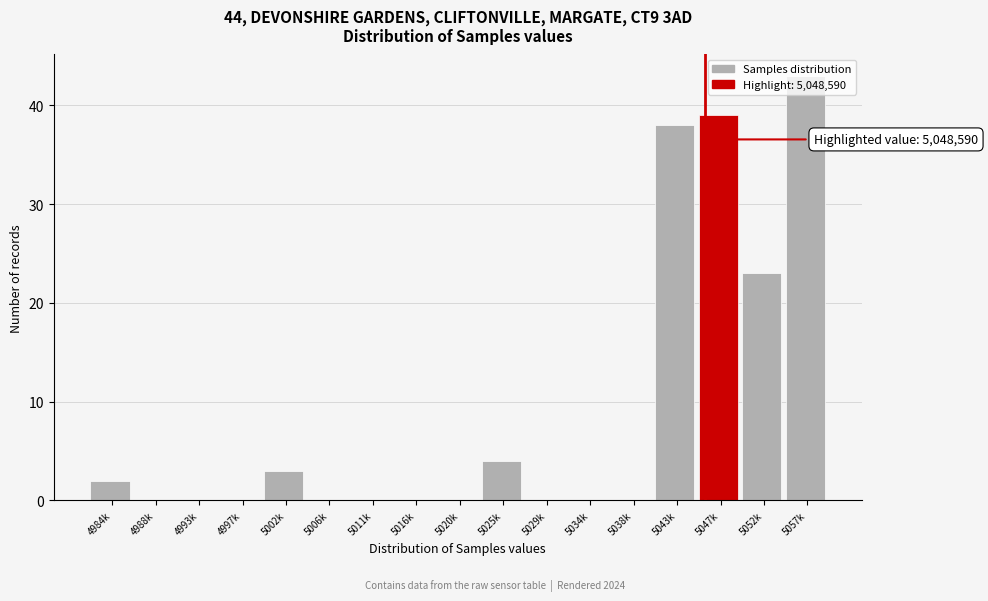

Is it true that the value at 5025k is 4?

True